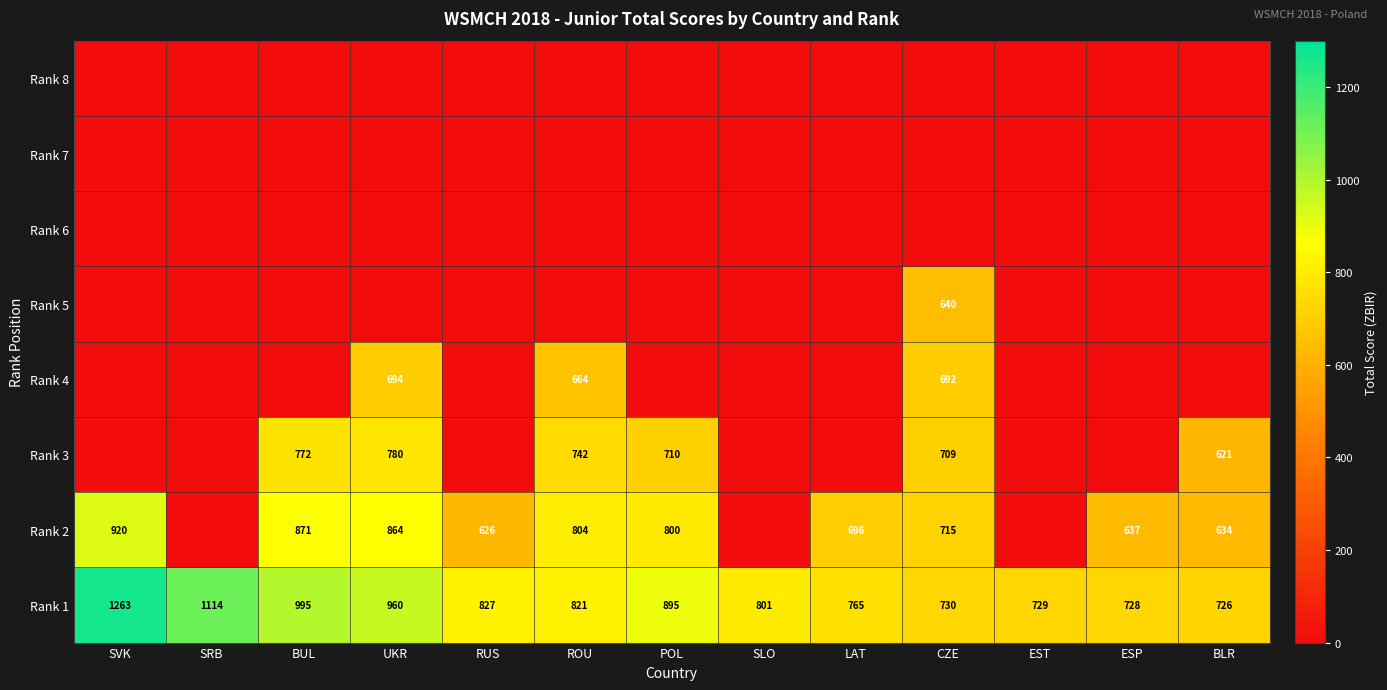

What is the lowest value of the Rank 1 series?

726